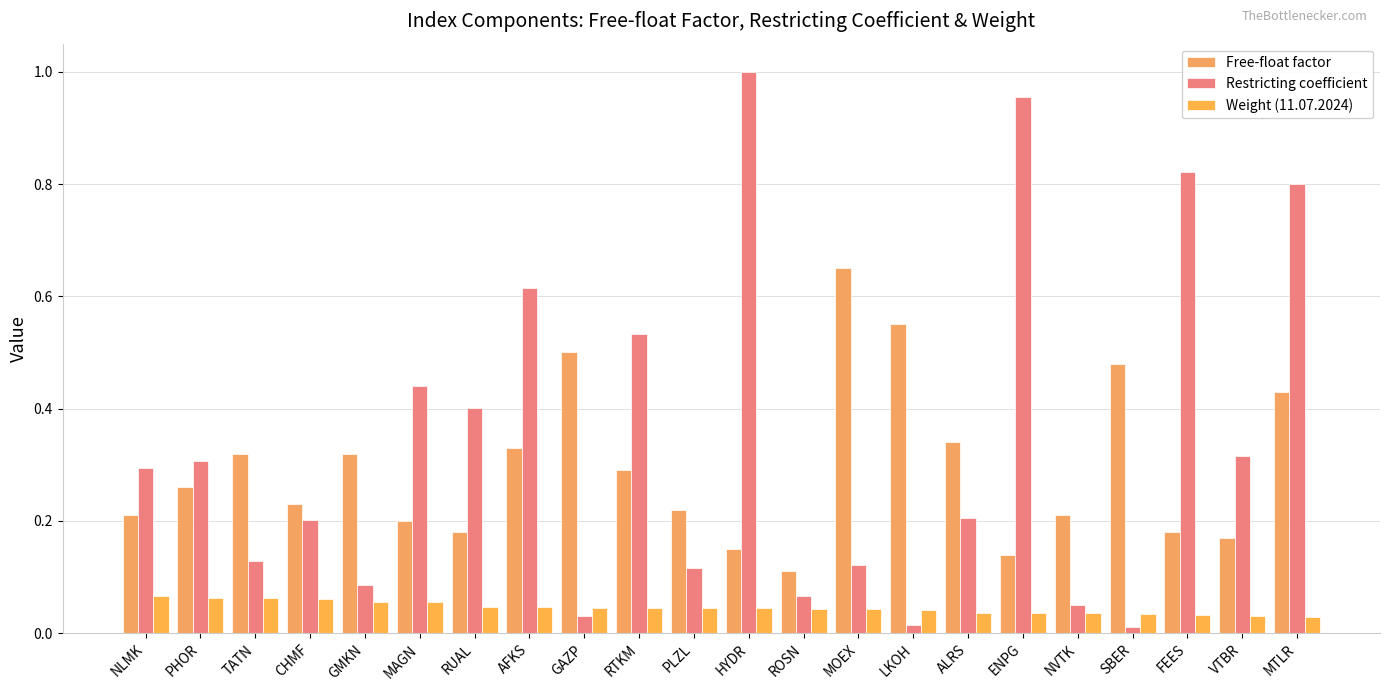

Is it true that Weight (11.07.2024) equals 0.1 at NLMK?

True